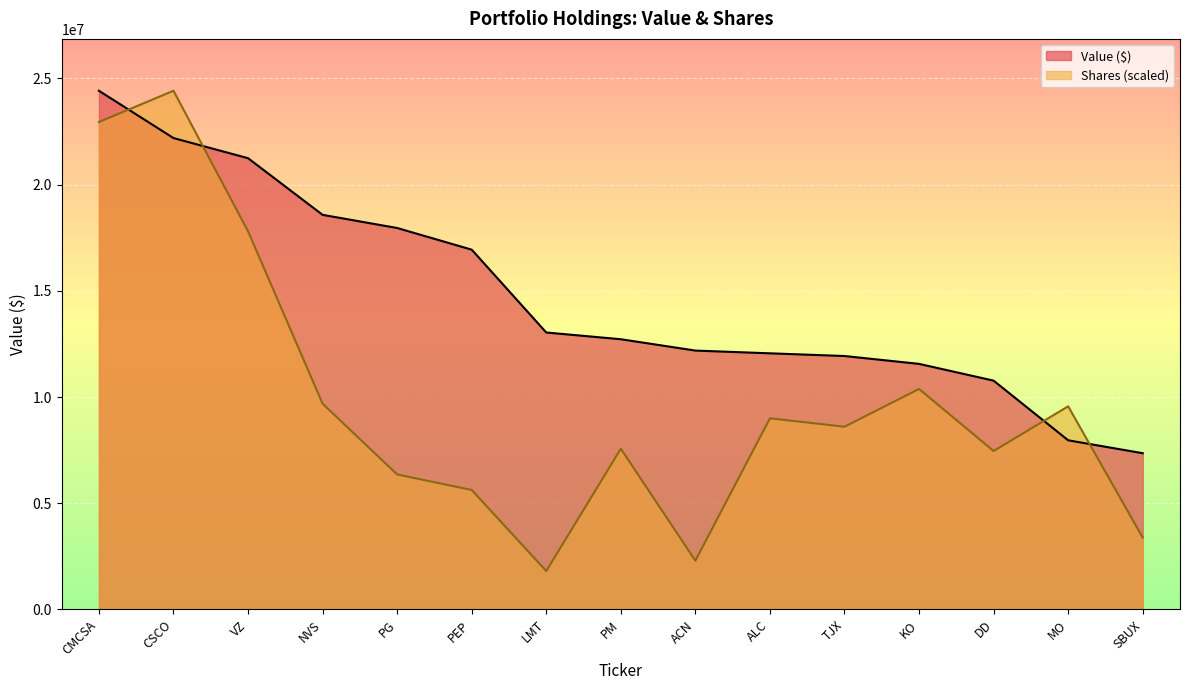

Count the number of categories in the chart.

15